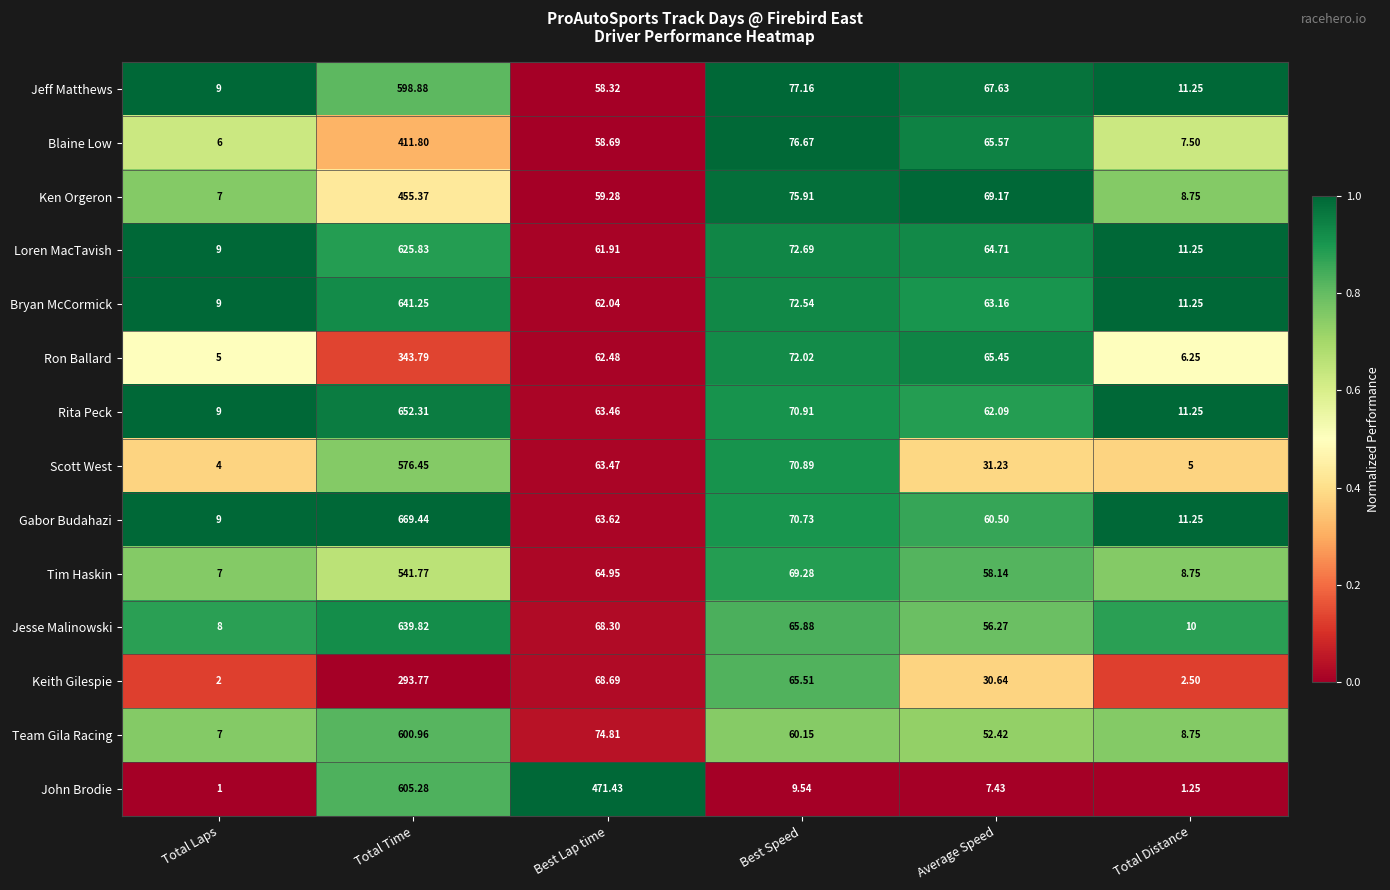

Which series has the largest total across all categories?

John Brodie